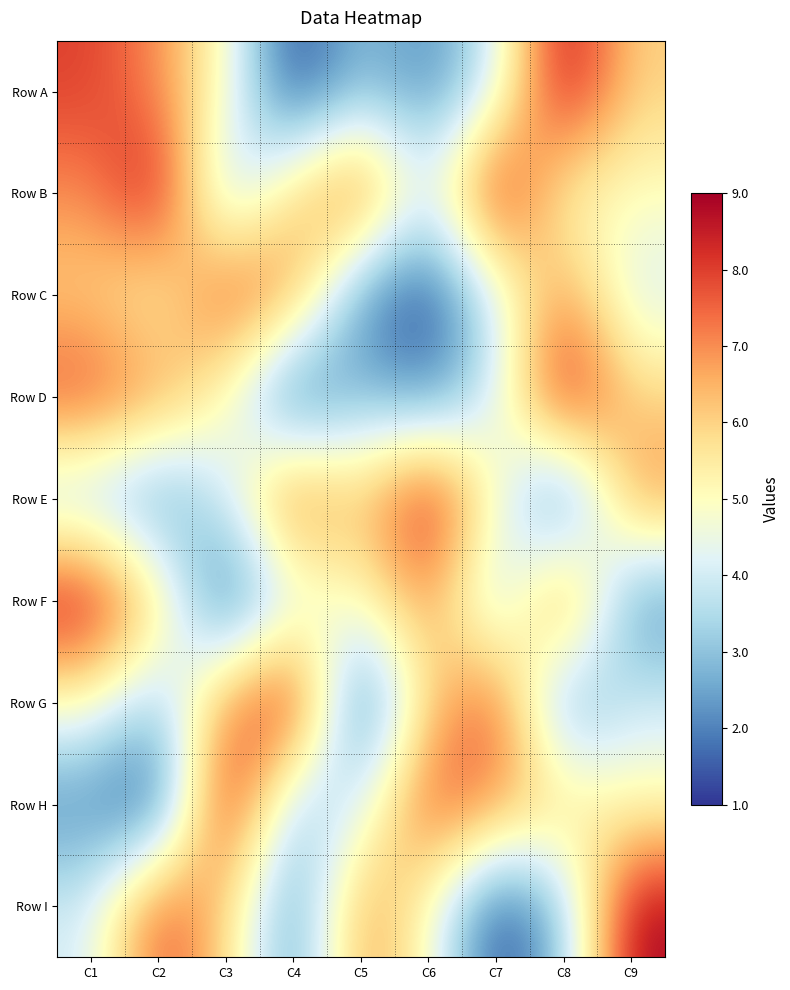

Reading right to left, what are all the values shown in this chart?

Row A: C9=6	C8=9	C7=4	C6=2	C5=3	C4=1	C3=5	C2=7	C1=8
Row B: C9=5	C8=5	C7=9	C6=4	C5=8	C4=6	C3=3	C2=9	C1=7
Row C: C9=4	C8=7	C7=4	C6=1	C5=2	C4=7	C3=8	C2=5	C1=6
Row D: C9=6	C8=9	C7=4	C6=2	C5=3	C4=1	C3=5	C2=7	C1=8
Row E: C9=7	C8=1	C7=5	C6=9	C5=6	C4=8	C3=4	C2=2	C1=3
Row F: C9=2	C8=8	C7=3	C6=7	C5=5	C4=4	C3=1	C2=6	C1=9
Row G: C9=4	C8=2	C7=8	C6=6	C5=1	C4=9	C3=7	C2=3	C1=5
Row H: C9=5	C8=6	C7=7	C6=8	C5=4	C4=3	C3=9	C2=1	C1=2
Row I: C9=9	C8=3	C7=1	C6=5	C5=7	C4=2	C3=6	C2=8	C1=4